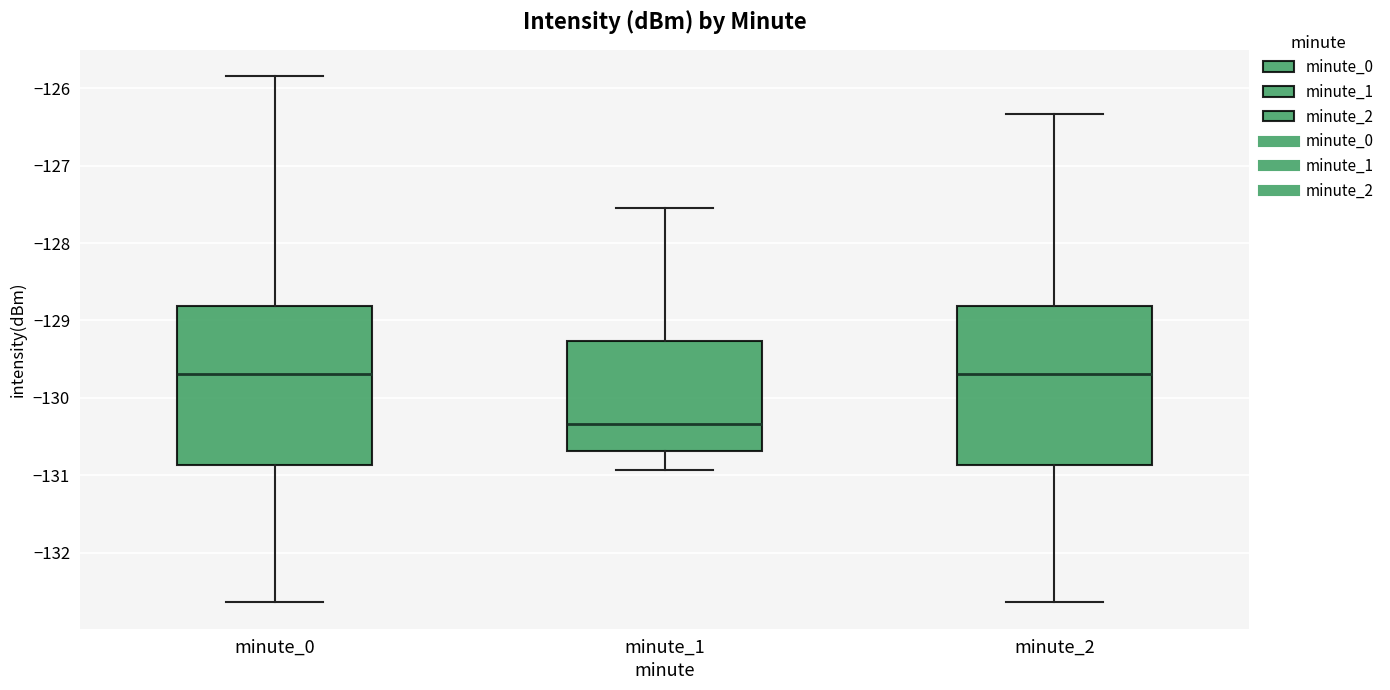

Reading left to right, transcribe this box plot: for each box, give where its median line is, the range the box spans, and where its two whiskers end, as read against the y-axis. The values are not printed on the chart, so give them approximately, as read against the axis.

minute_0: median -129.7, box -130.9 to -128.8, whiskers -132.6 to -125.8
minute_1: median -130.3, box -130.7 to -129.3, whiskers -130.9 to -127.5
minute_2: median -129.7, box -130.9 to -128.8, whiskers -132.6 to -126.3